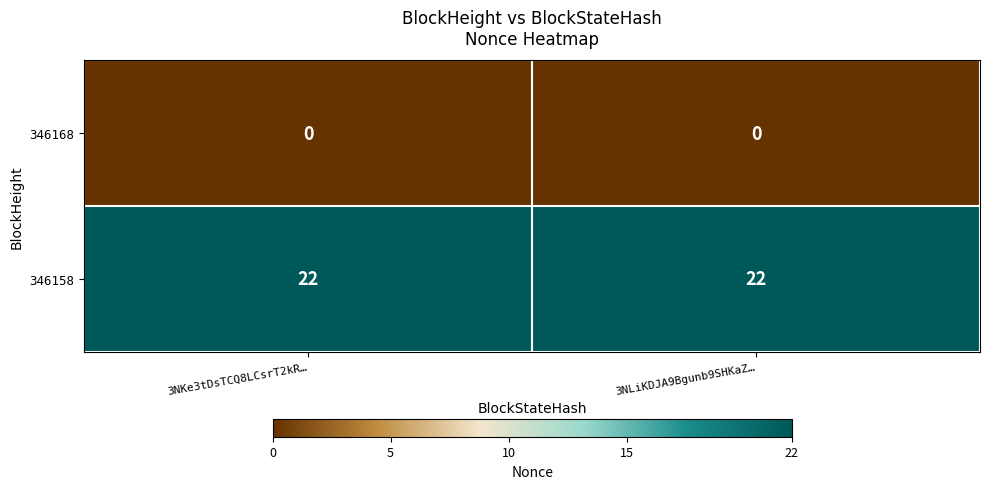

What value does the 346158 series have at 3NLiKDJA9Bgunb9SHKaZ…?

22